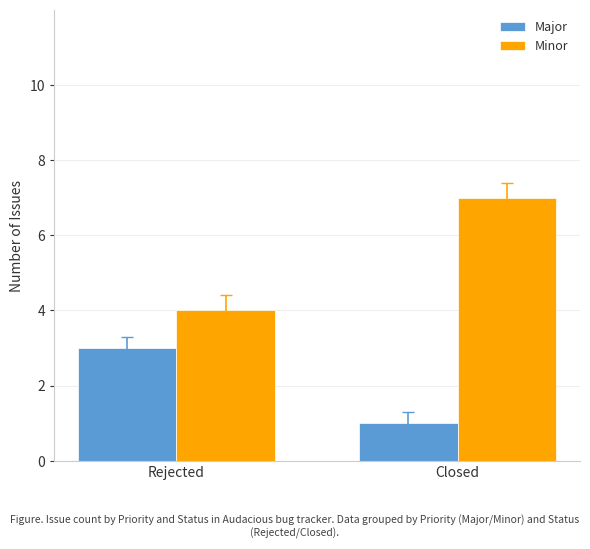

Is it true that Minor equals 2 at Closed?

False